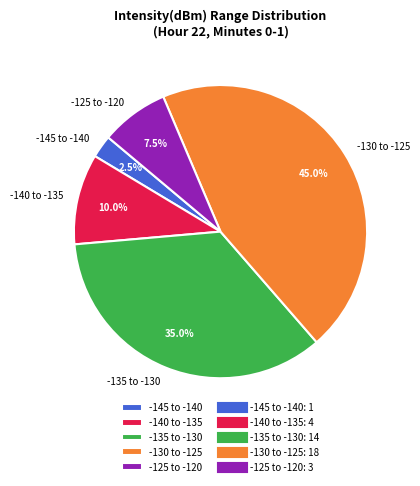

What percentage is NOT represented by -130 to -125?

55.0%